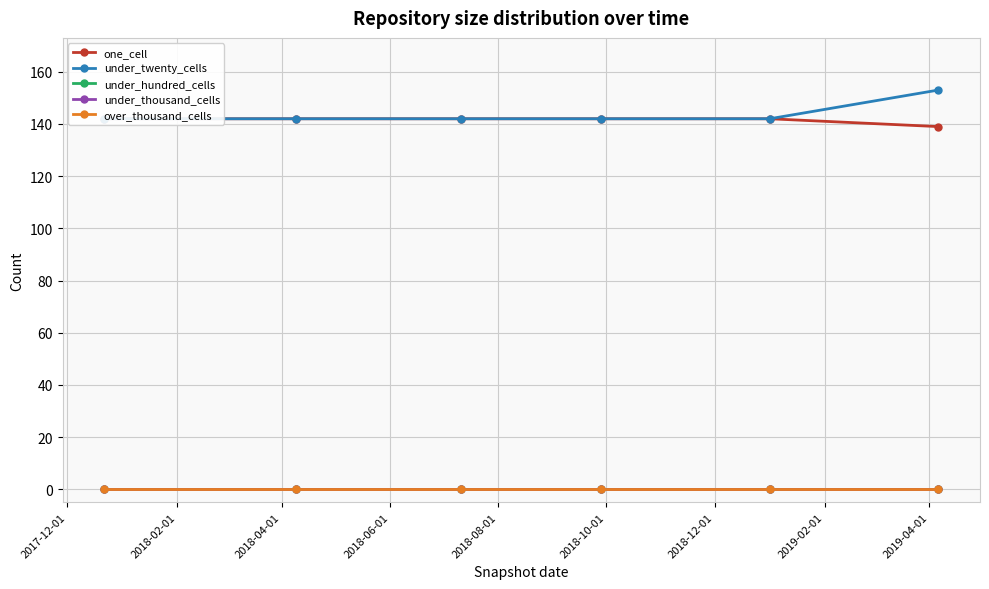

How many values in the one_cell series are below 142?

1